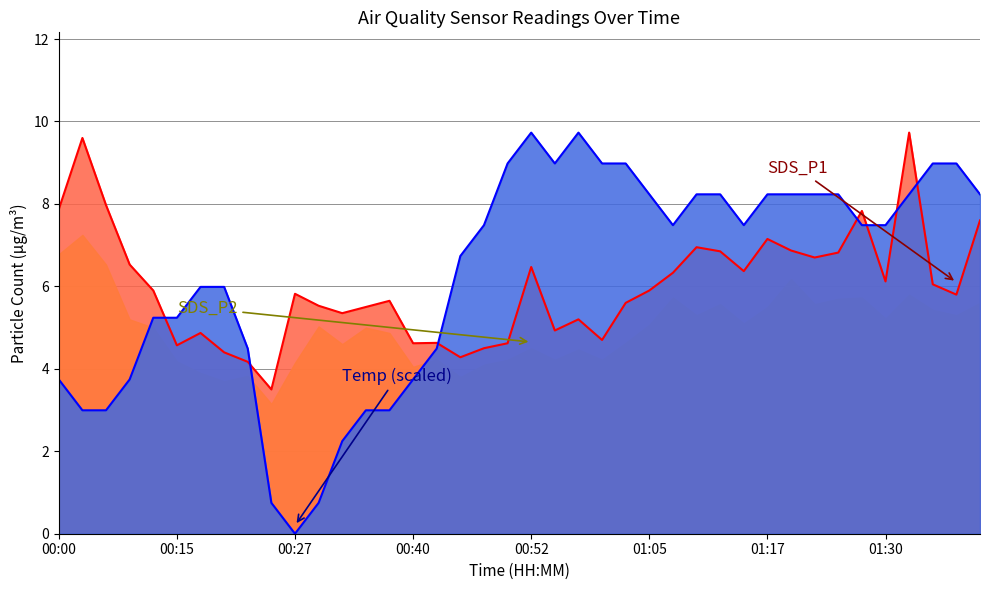

Which series ends up on top after the final intersection of Temp and SDS_P1?

Temp